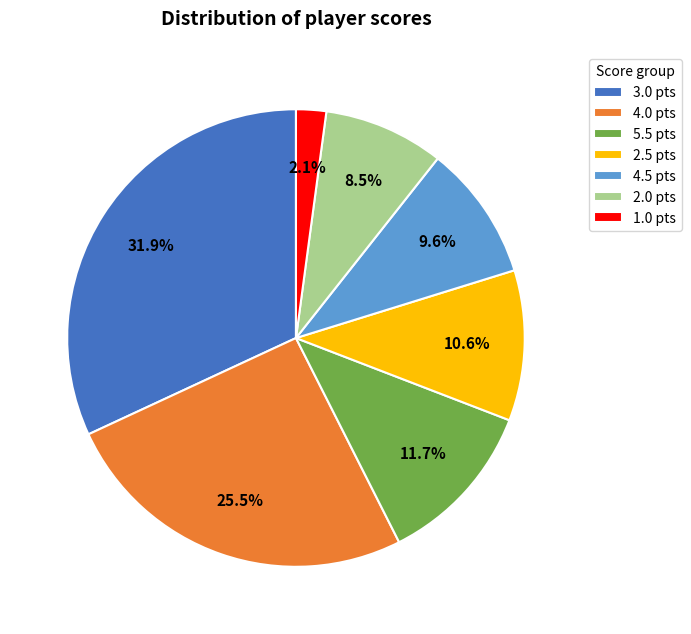

What is the ratio of the value at 4.0 pts to the value at 5.5 pts?

2.2